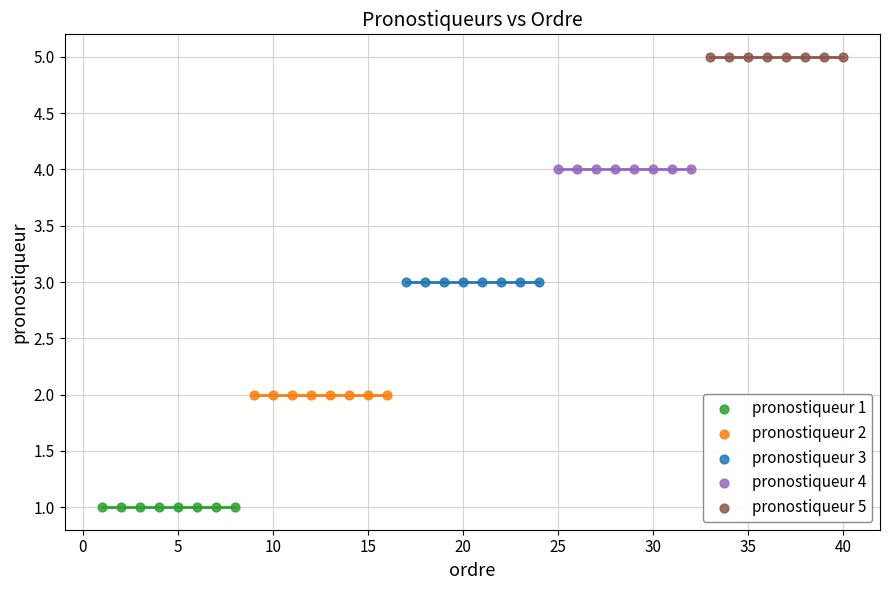

Which series reaches the maximum Y coordinate?

pronostiqueur 5